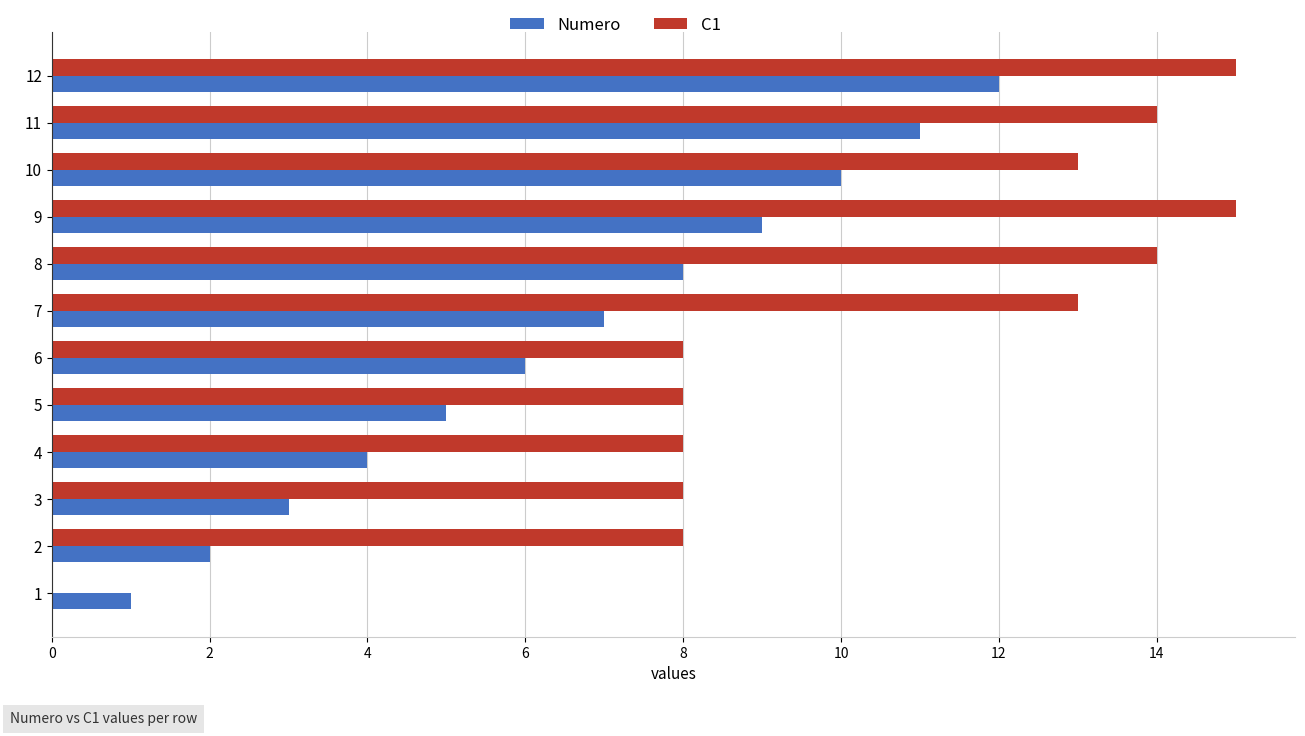

Count the number of data series in this chart.

2